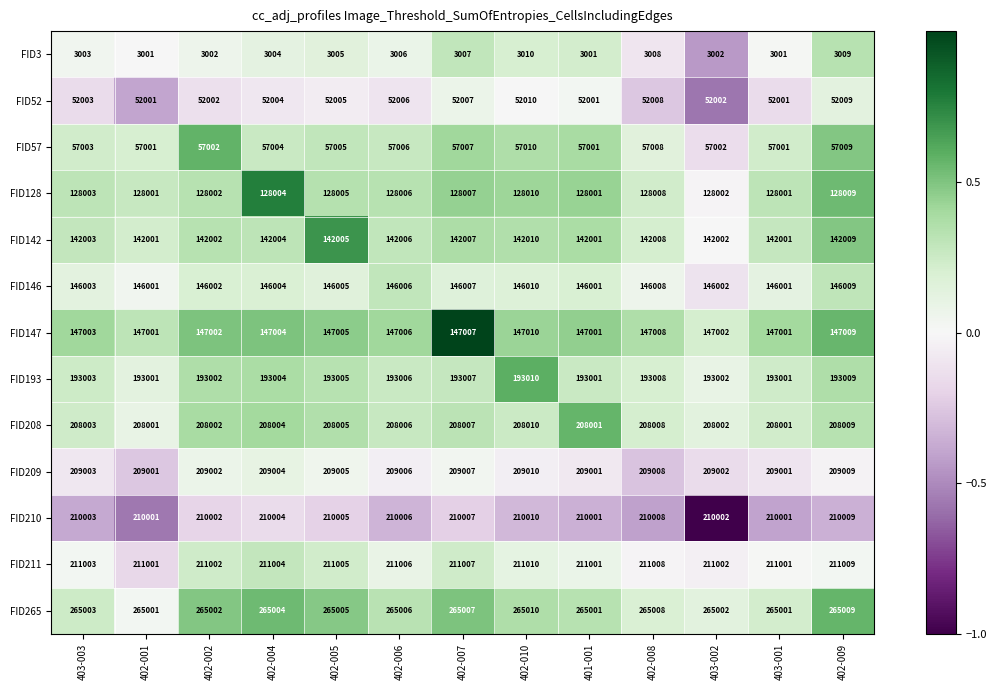

What is the sum of the FID209 values at 402-008 and 403-002?

418010